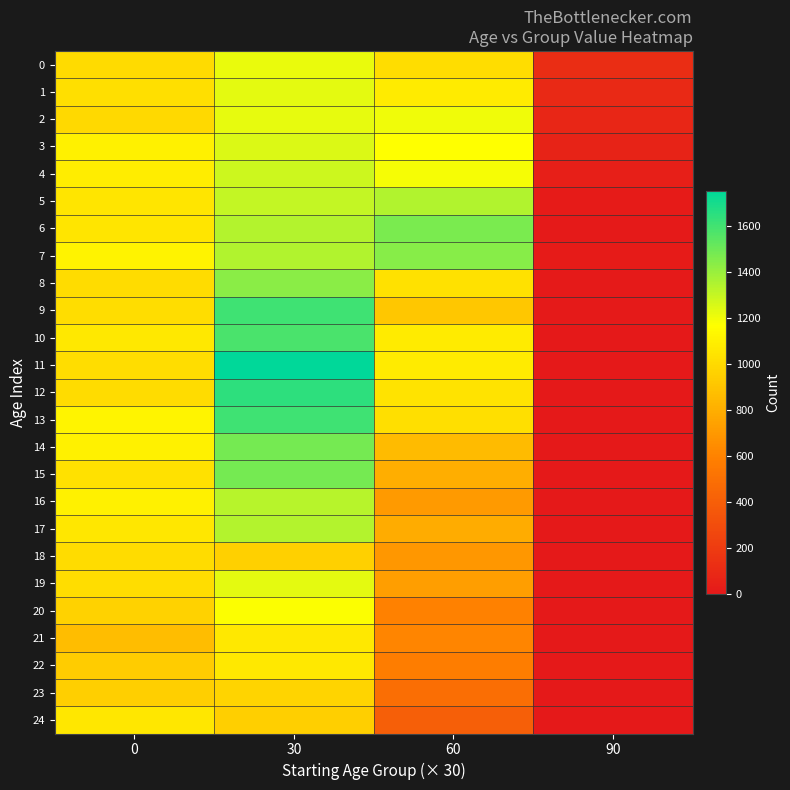

What is the greatest value displayed?

1751